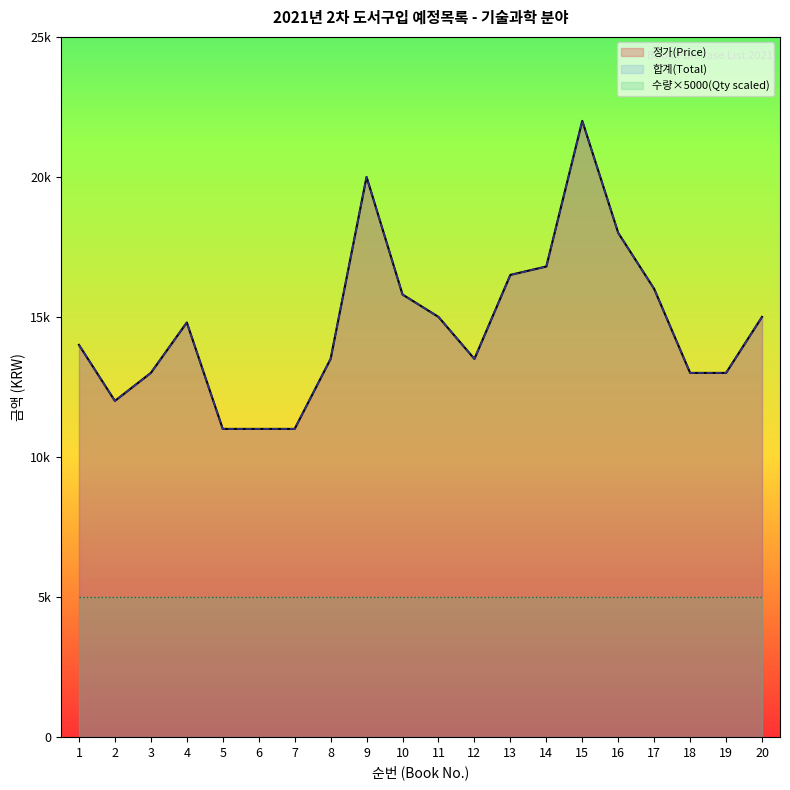

How many values in the 정가(Price) series are below 14800?

10